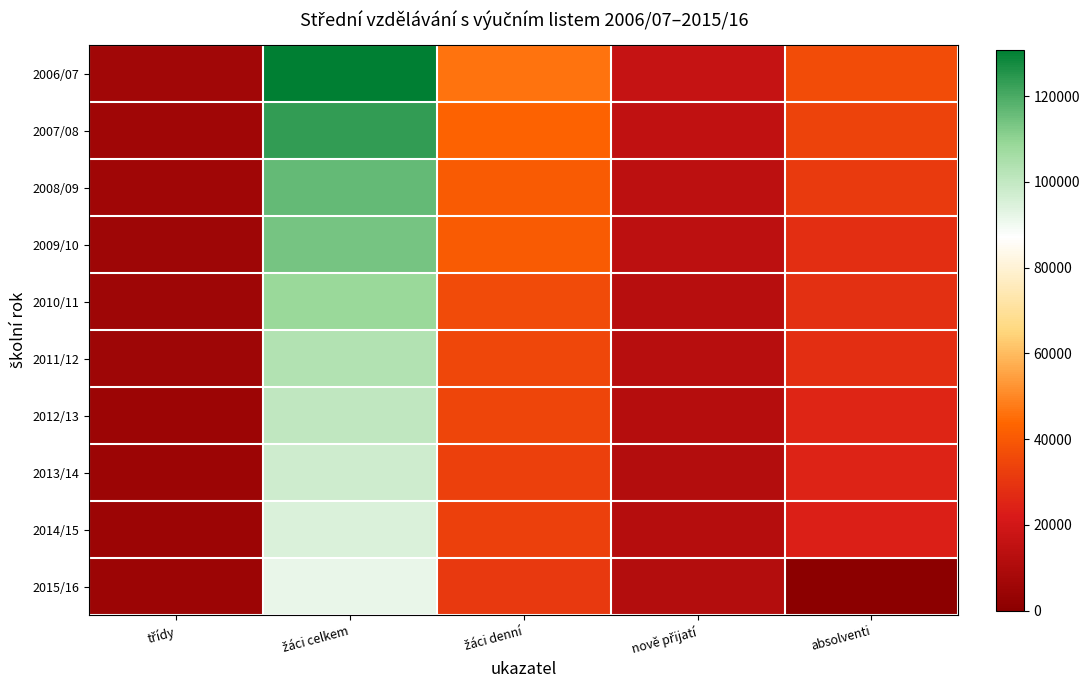

Rank the series at třídy from highest to lowest value.

2006/07, 2007/08, 2008/09, 2009/10, 2010/11, 2011/12, 2012/13, 2013/14, 2014/15, 2015/16